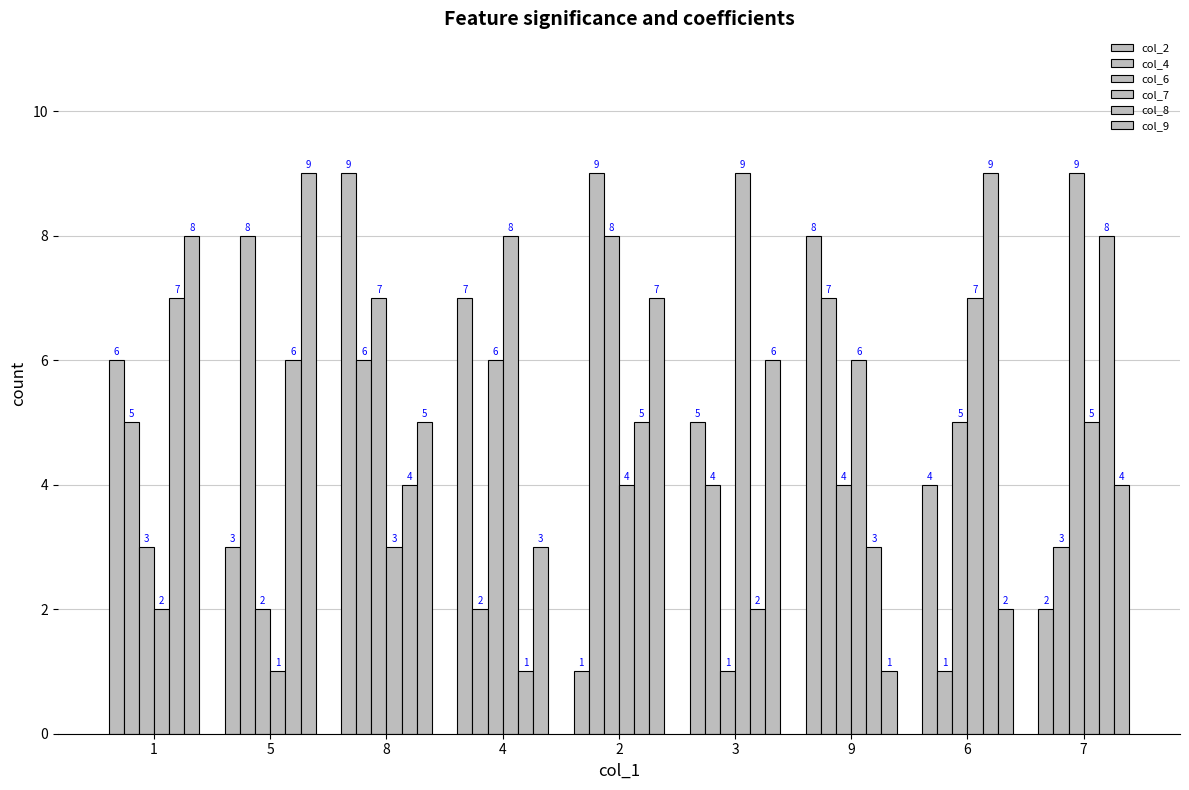

Count the col_2 values in the range 3 to 7.

5